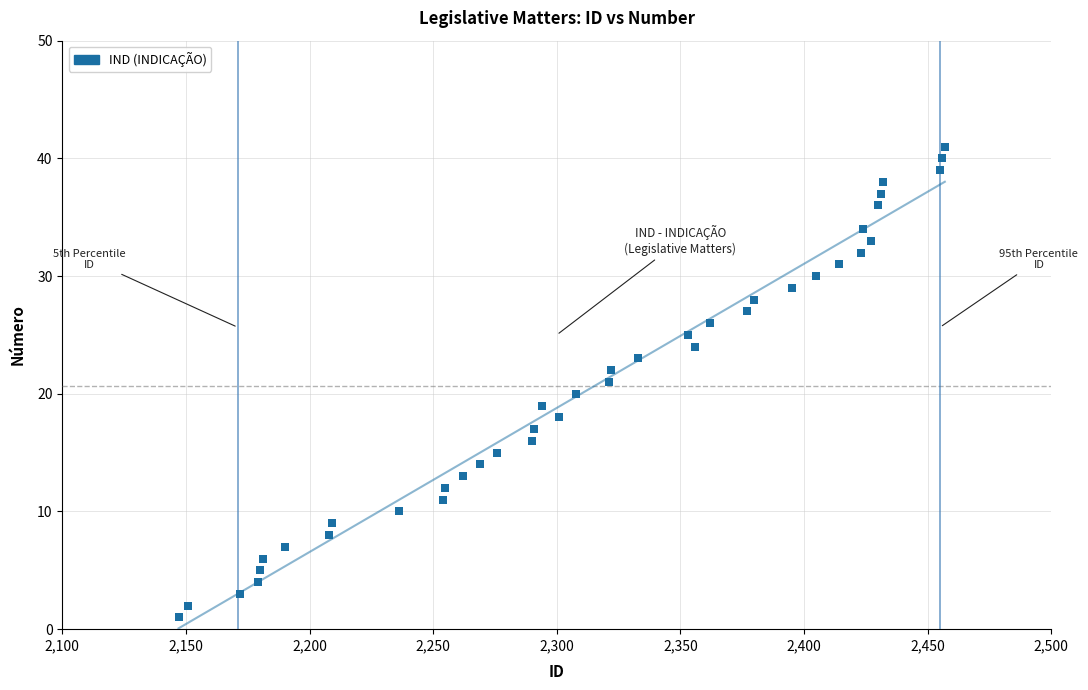

What is the range of X values (max minus min)?

310